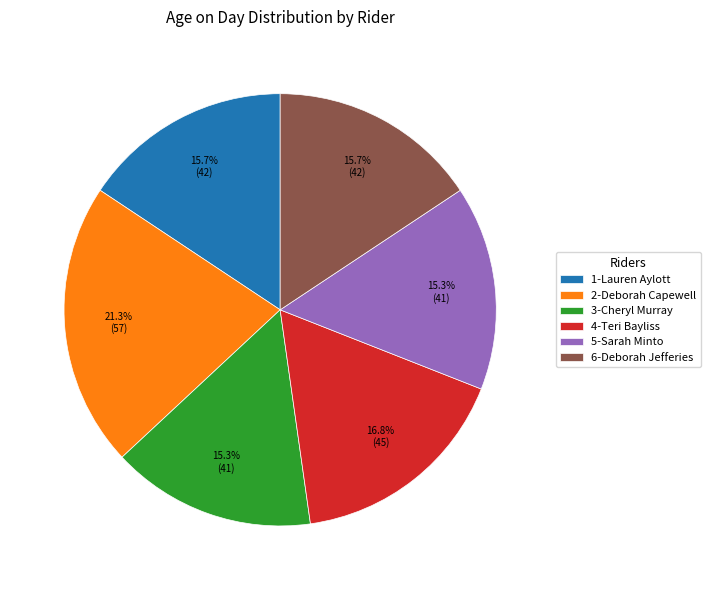

What percentage is the 3-Cheryl Murray slice, to the nearest percent?

15%